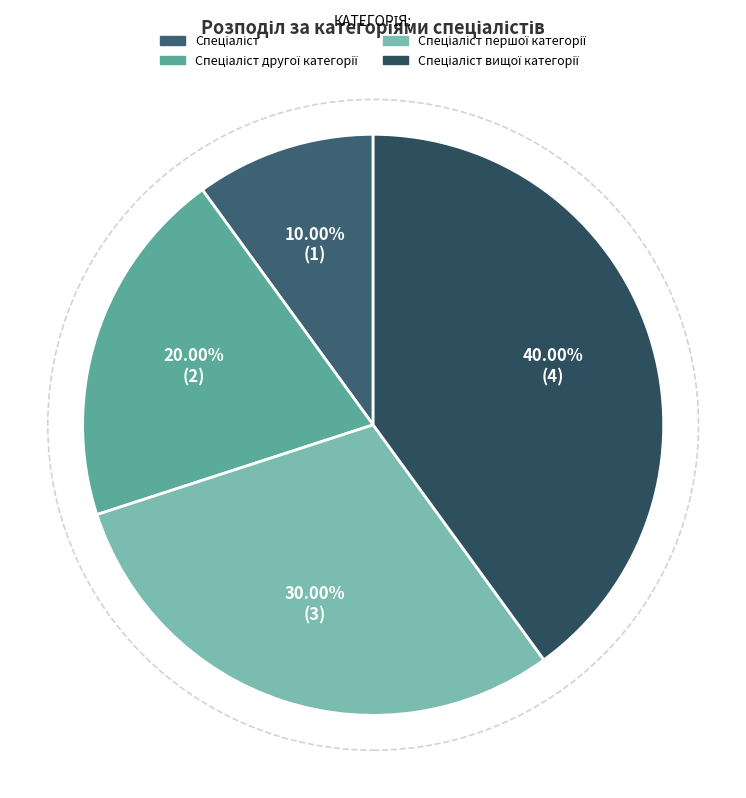

How many segments does this pie chart have?

4